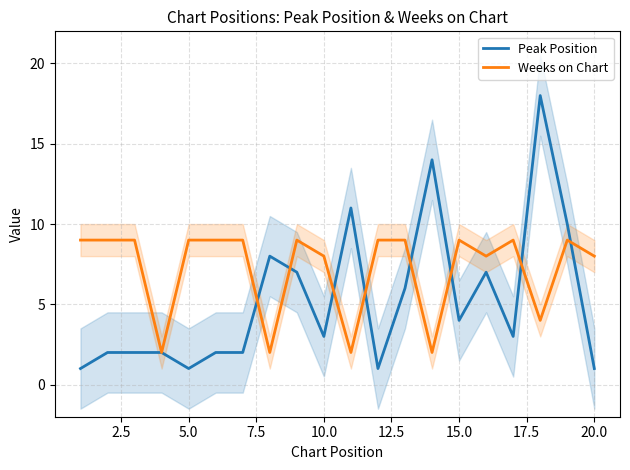

What are all the series names shown in the legend?

Peak Position, Weeks on Chart